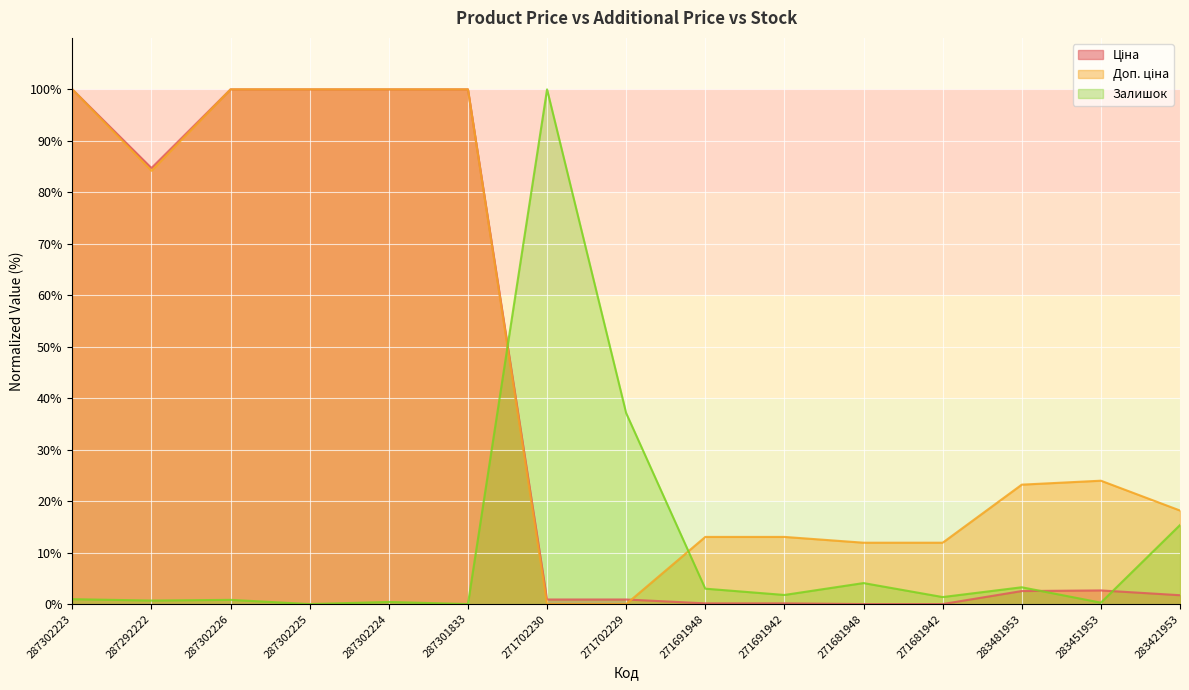

Reading left to right, what are all the values shown in this chart?

Ціна: 287302223=100.0	287292222=84.7	287302226=100.0	287302225=100.0	287302224=100.0	287301833=100.0	271702230=0.9	271702229=0.9	271691948=0.1	271691942=0.1	271681948=0.0	271681942=0.0	283481953=2.5	283451953=2.6	283421953=1.7
Доп. ціна: 287302223=100.0	287292222=84.2	287302226=100.0	287302225=100.0	287302224=100.0	287301833=100.0	271702230=0.0	271702229=0.0	271691948=13.0	271691942=13.0	271681948=11.9	271681942=11.9	283481953=23.2	283451953=24.0	283421953=18.2
Залишок: 287302223=1.0	287292222=0.7	287302226=0.8	287302225=0.0	287302224=0.4	287301833=0.0	271702230=100.0	271702229=37.1	271691948=3.0	271691942=1.8	271681948=4.1	271681942=1.4	283481953=3.3	283451953=0.3	283421953=15.4